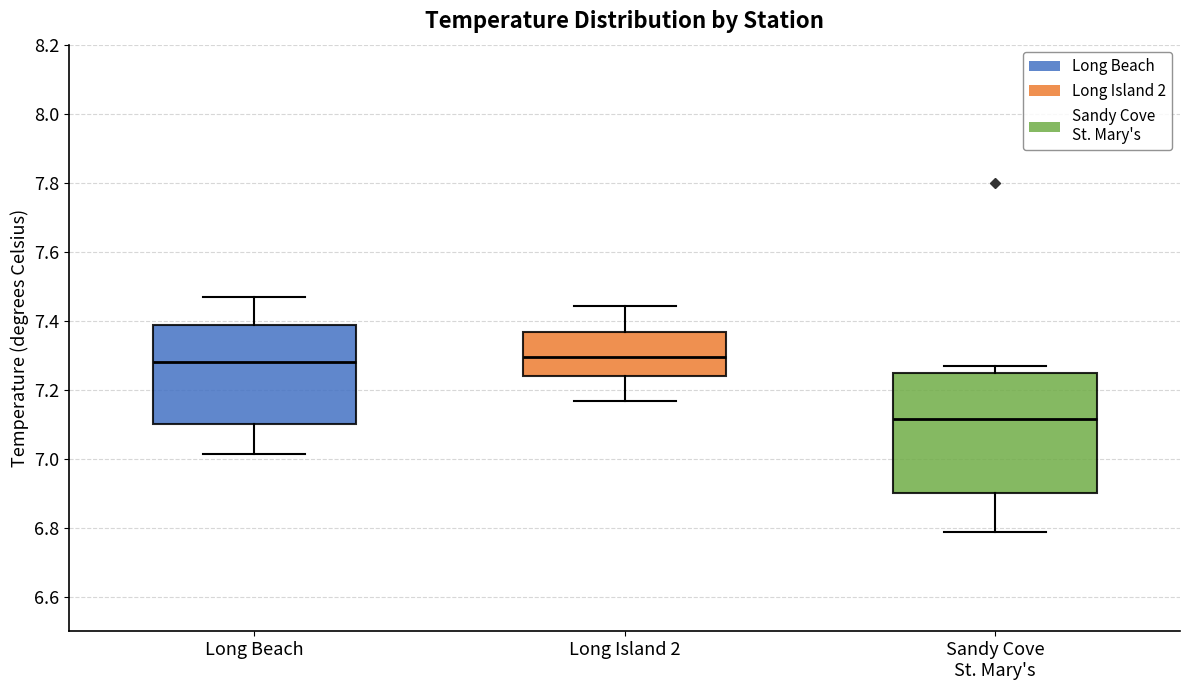

Reading left to right, read every box against the y-axis: the position of its median line, the range the box covers, and the ends of its whiskers. The values are not printed on the chart, so give them approximately, as read against the axis.

Long Beach: median 7.28, box 7.10 to 7.38, whiskers 7.02 to 7.46
Long Island 2: median 7.30, box 7.24 to 7.36, whiskers 7.16 to 7.44
Sandy Cove St. Mary's: median 7.12, box 6.90 to 7.24, whiskers 6.78 to 7.26